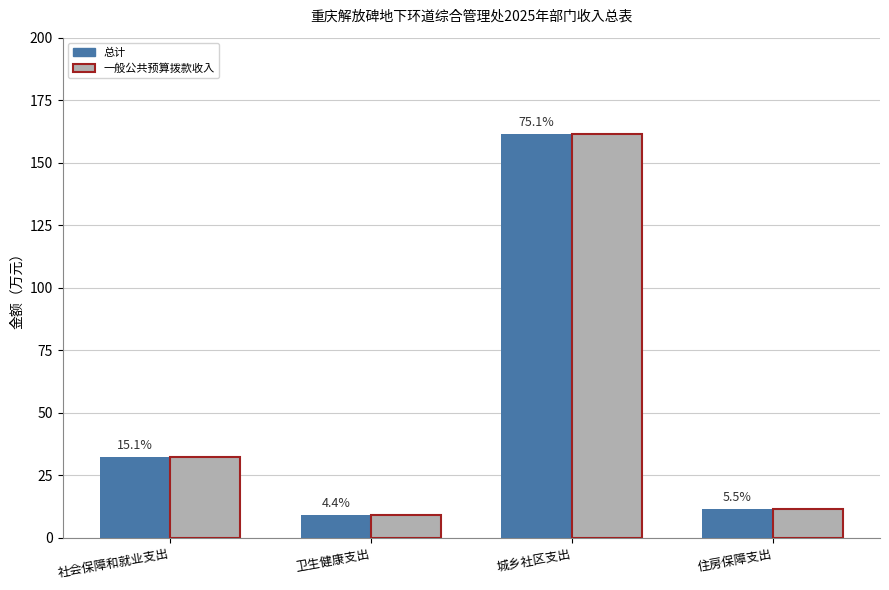

Which series has the widest spread of values?

总计